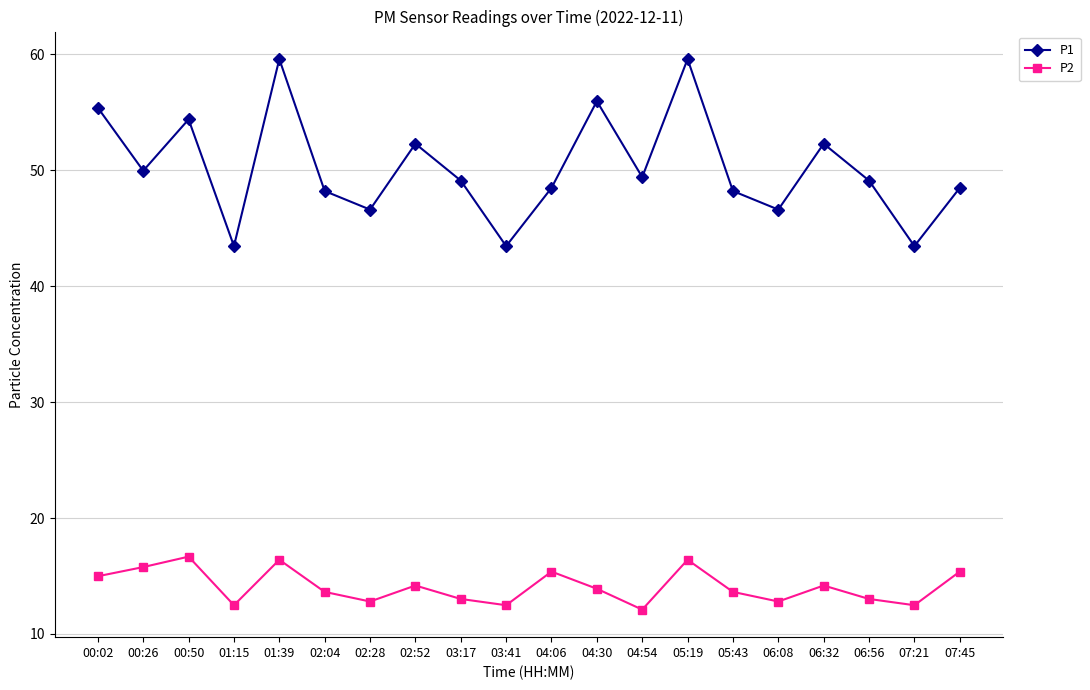

Is it true that P2 equals 16.7 at 00:50?

True